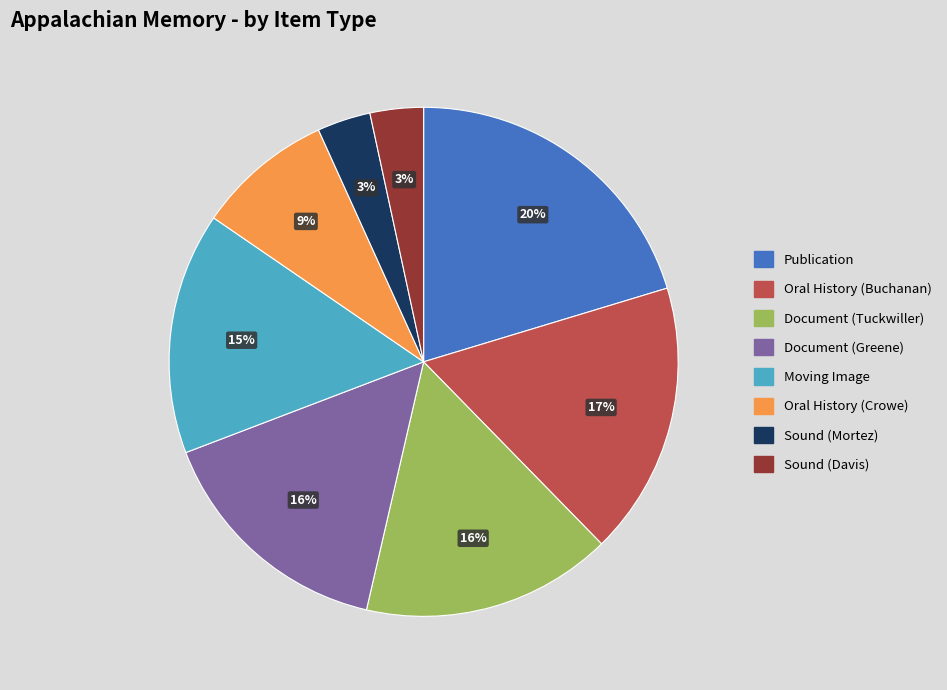

Which has a higher value, Document (Greene) or Sound (Davis)?

Document (Greene)